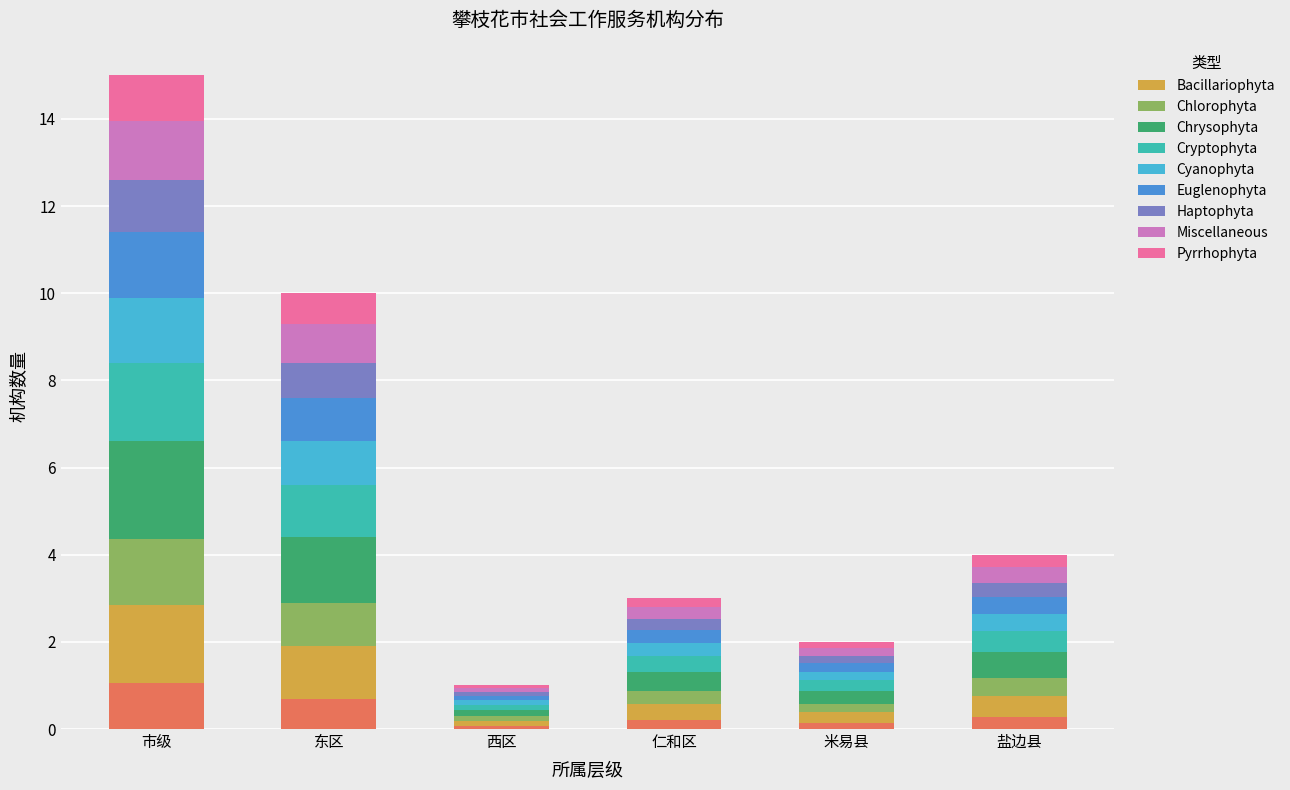

List the labels in order of value, smallest first.

西区, 米易县, 仁和区, 盐边县, 东区, 市级